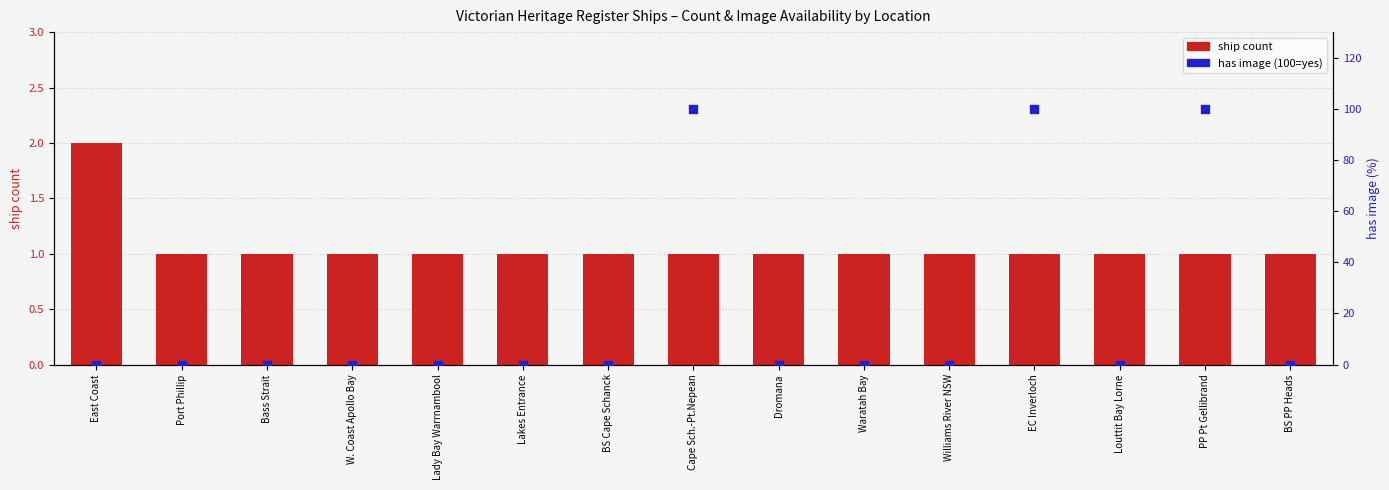

Which series has the widest spread of Y values?

has image (100=yes)